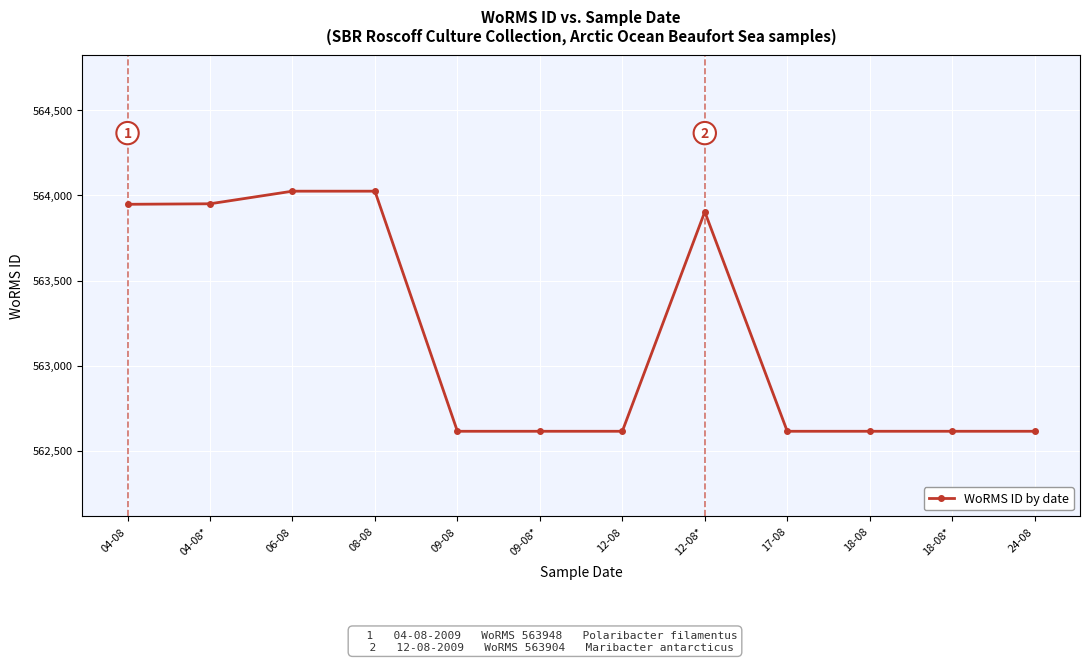

What is the maximum value shown in the chart?

564025